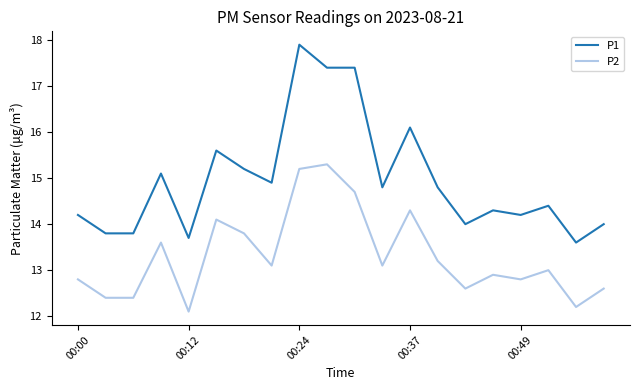

Reading left to right, list all the values displayed in this chart.

P1: 14.2	13.8	13.8	15.1	13.7	15.6	15.2	14.9	17.9	17.4	17.4	14.8	16.1	14.8	14.0	14.3	14.2	14.4	13.6	14.0
P2: 12.8	12.4	12.4	13.6	12.1	14.1	13.8	13.1	15.2	15.3	14.7	13.1	14.3	13.2	12.6	12.9	12.8	13.0	12.2	12.6